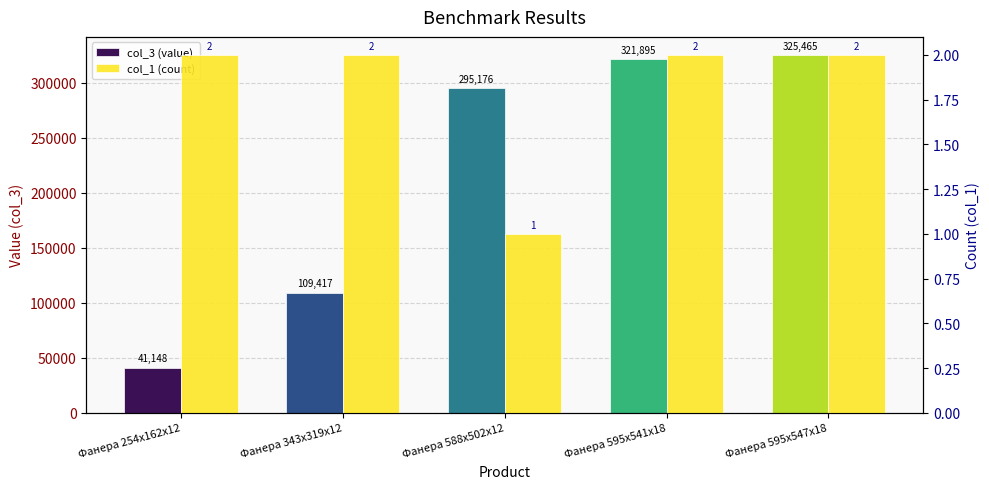

At which category is the sum across all series the highest?

Фанера 595х547х18